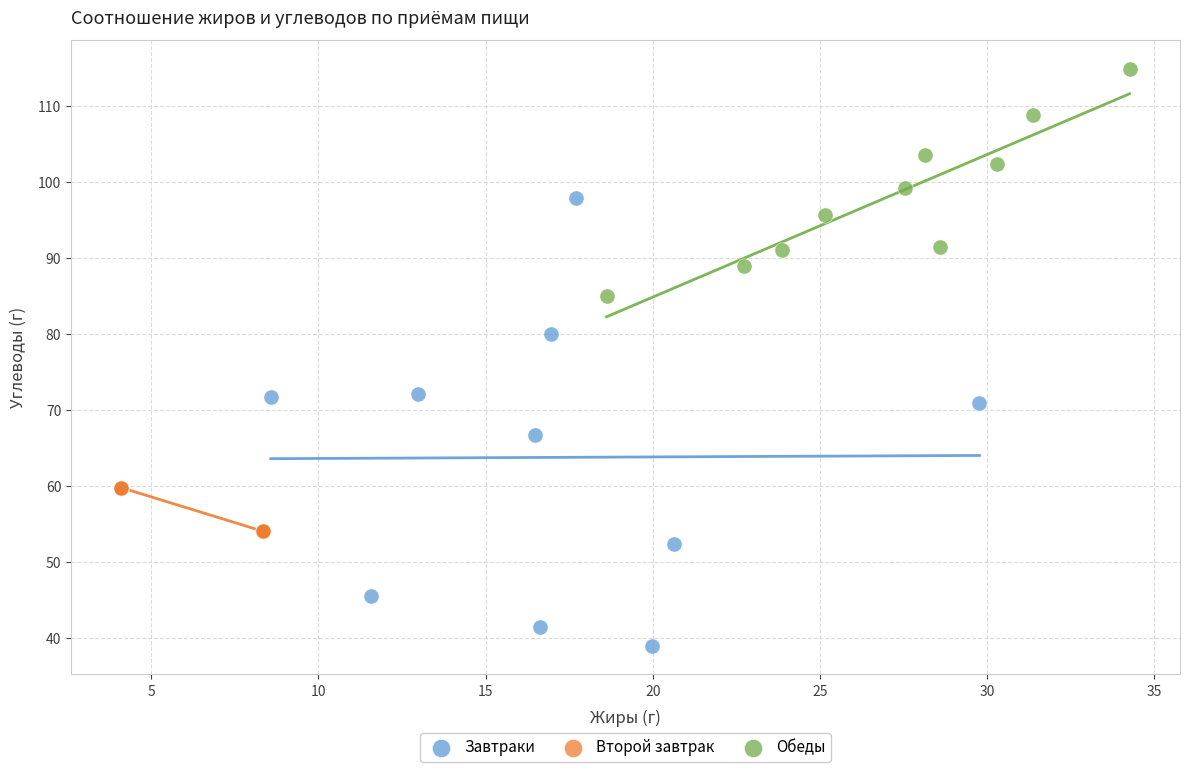

Which series has the widest spread of Y values?

Завтраки